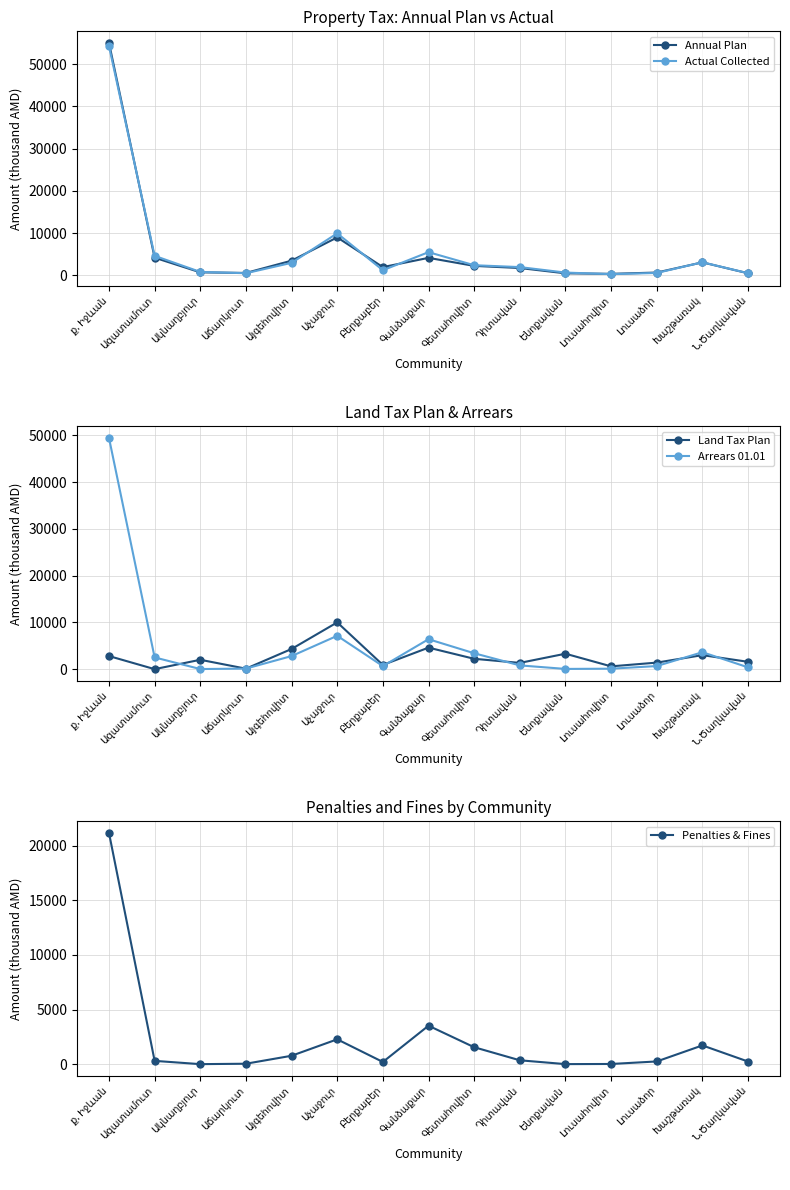

What is the difference between the Land Tax Plan values at Լուսահովիտ and Գետահովիտ?

1616.5